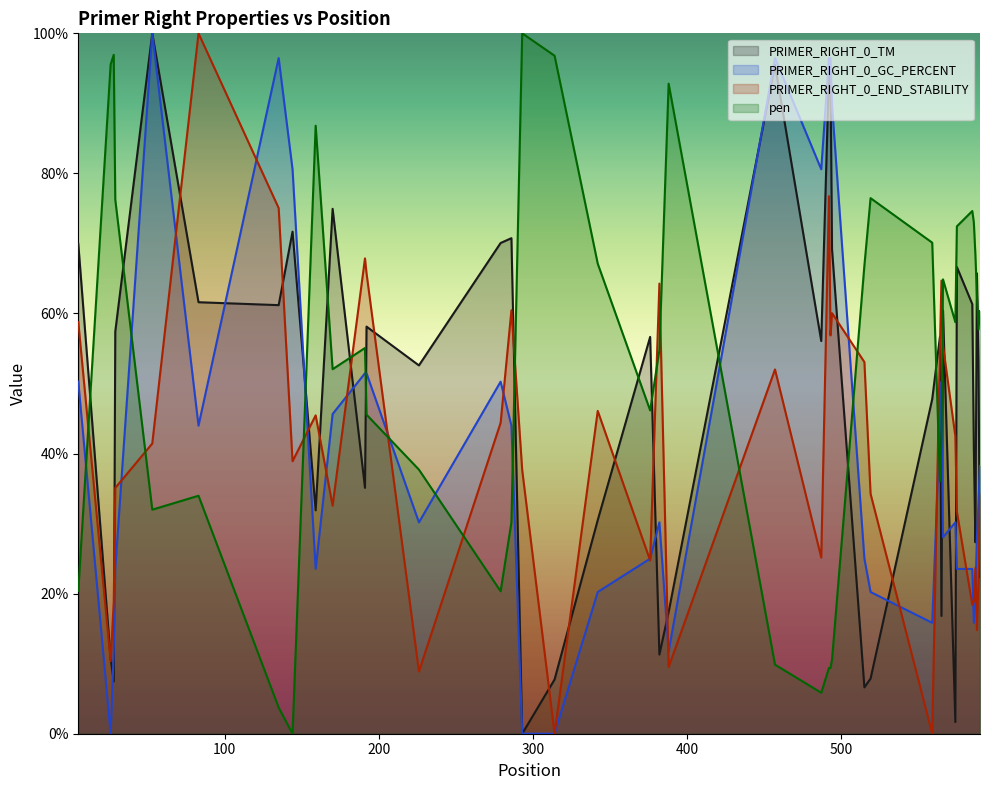

Which series has the largest total across all categories?

pen